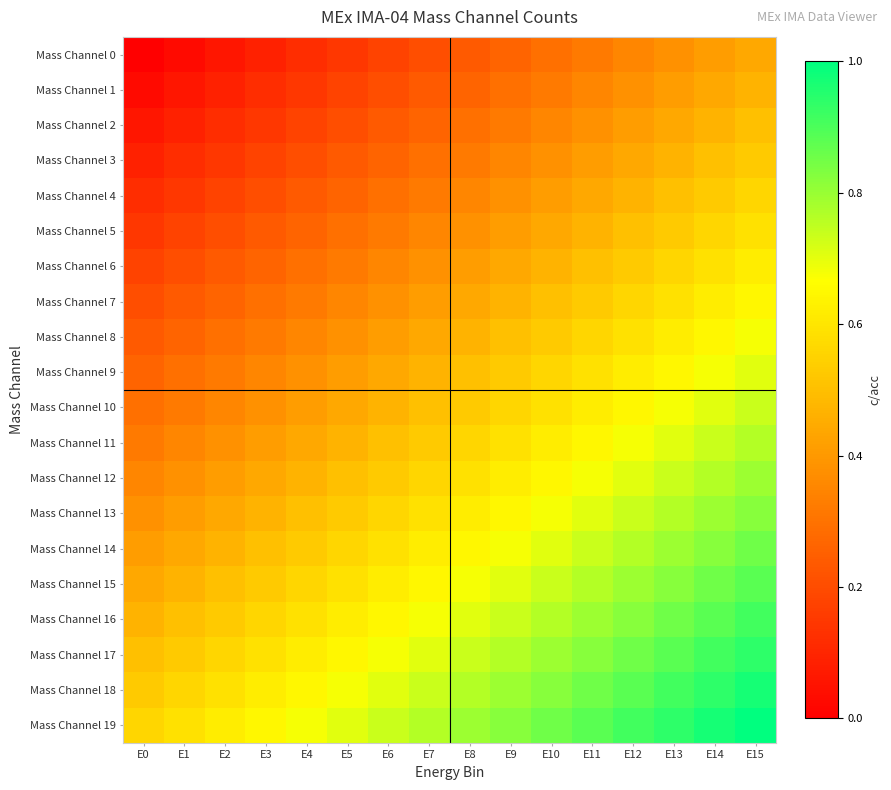

What is the difference between the highest and lowest values at E0?

0.6